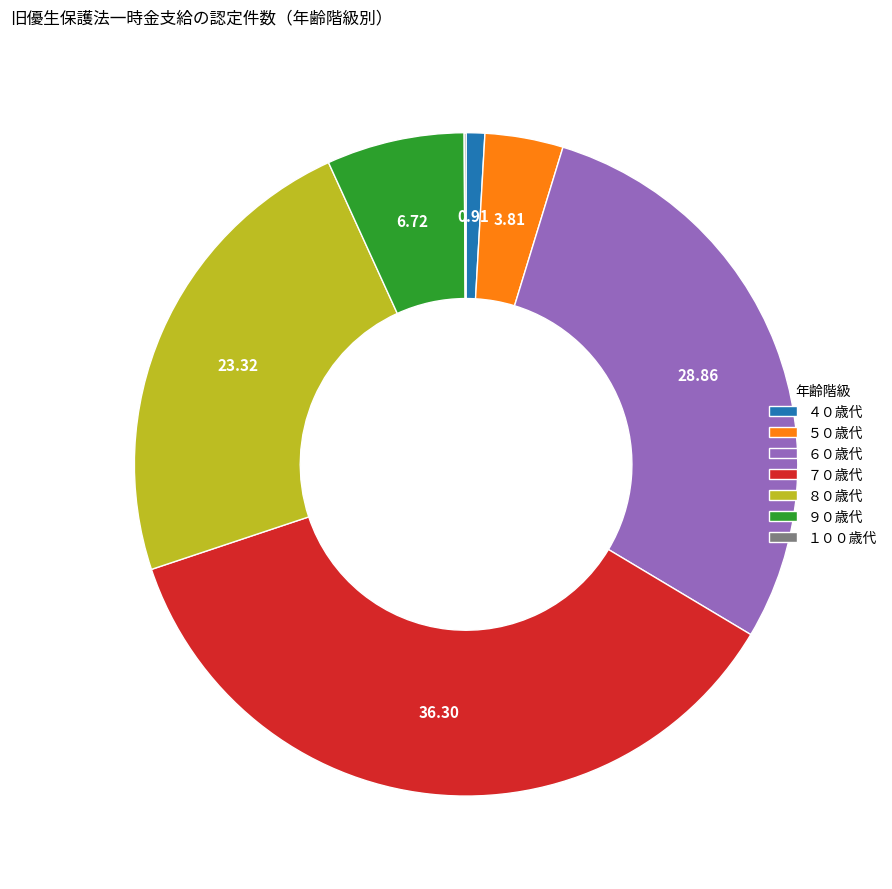

Which has a higher value, ８０歳代 or ９０歳代?

８０歳代